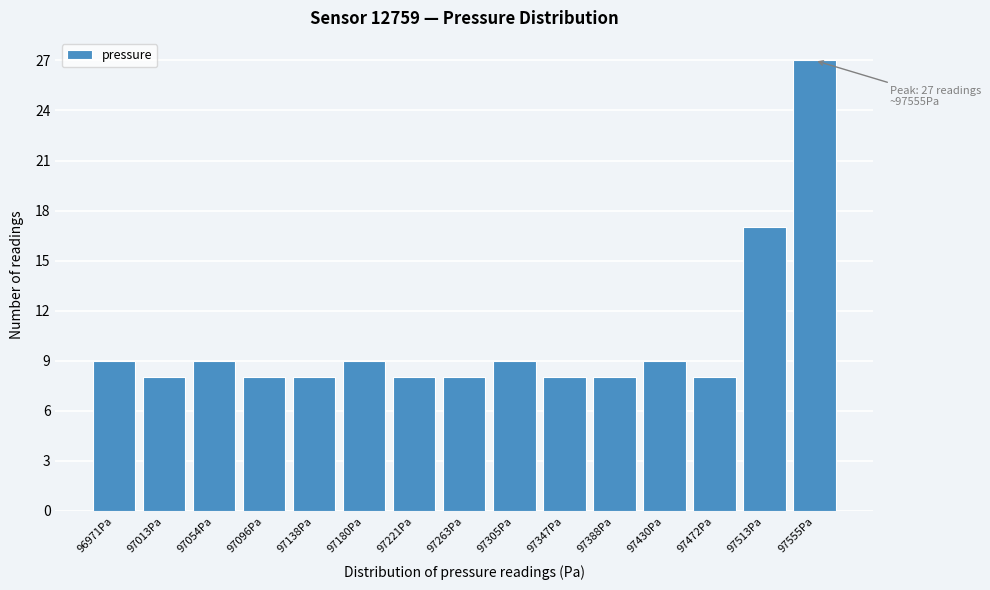

Over which range of the x-axis is the bar tallest?

97535 to 97575